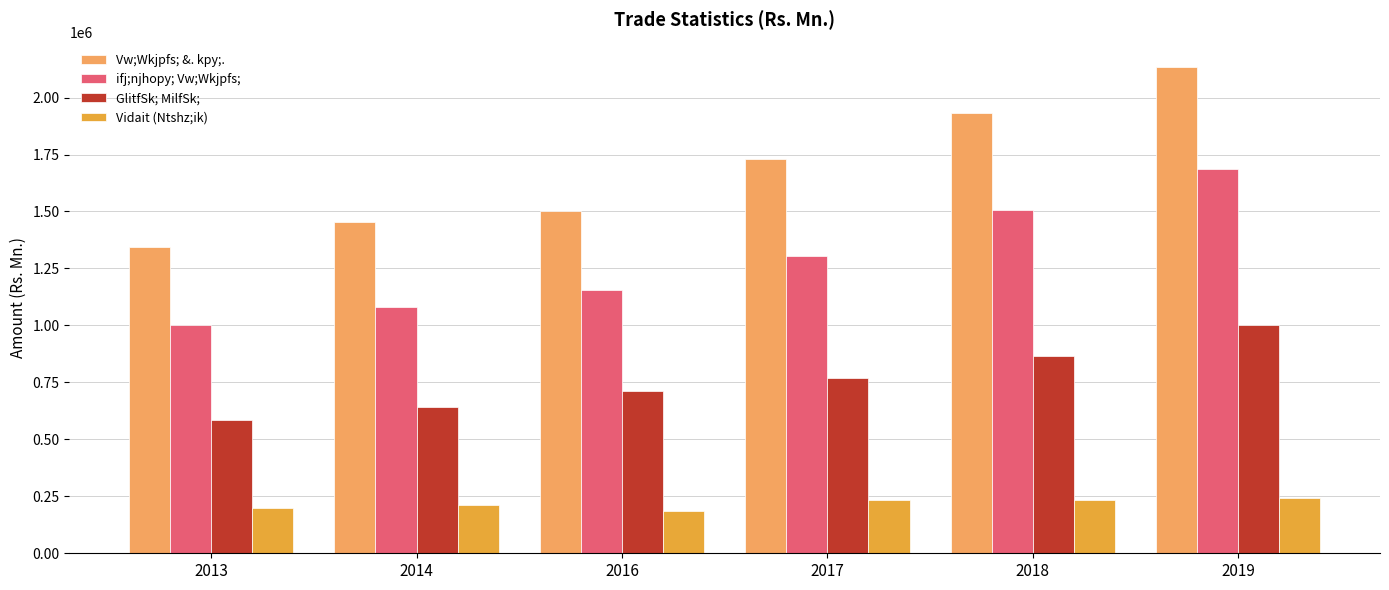

List the series in order of their overall mean, highest first.

Vw;Wkjpfs; &. kpy;., ifj;njhopy; Vw;Wkjpfs;, GlitfSk; MilfSk;, Vidait (Ntshz;ik)